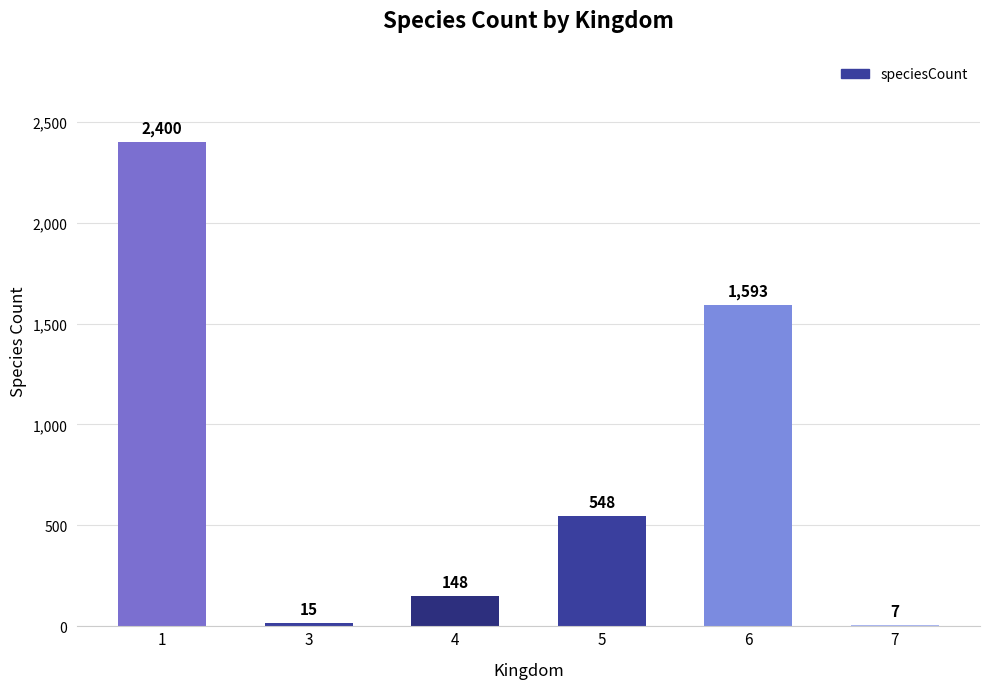

What is the change in value from 3 to 6?

+1578